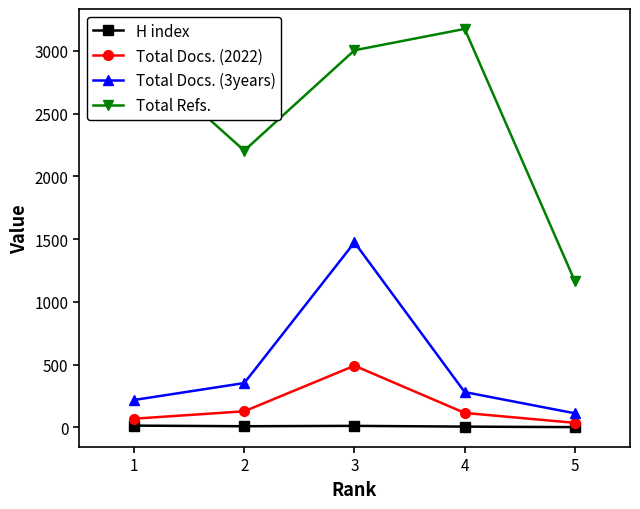

The value of Total Refs. at 2 is 3111. True or false?

False